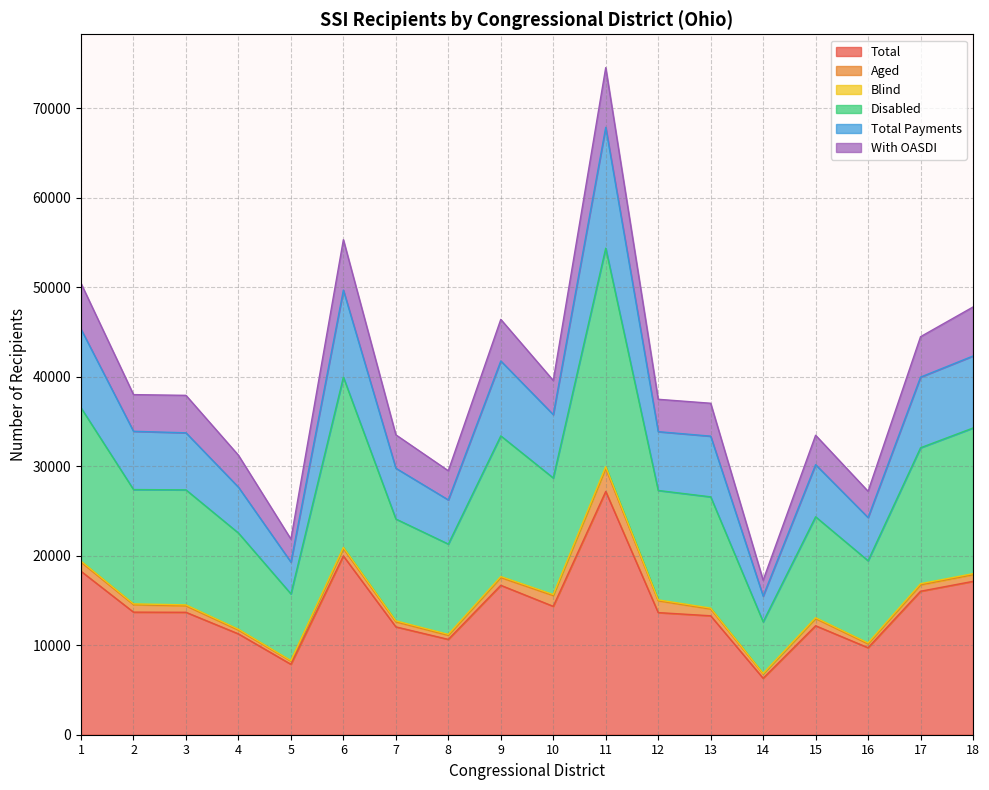

True or false: Total and Disabled intersect in this chart.

False